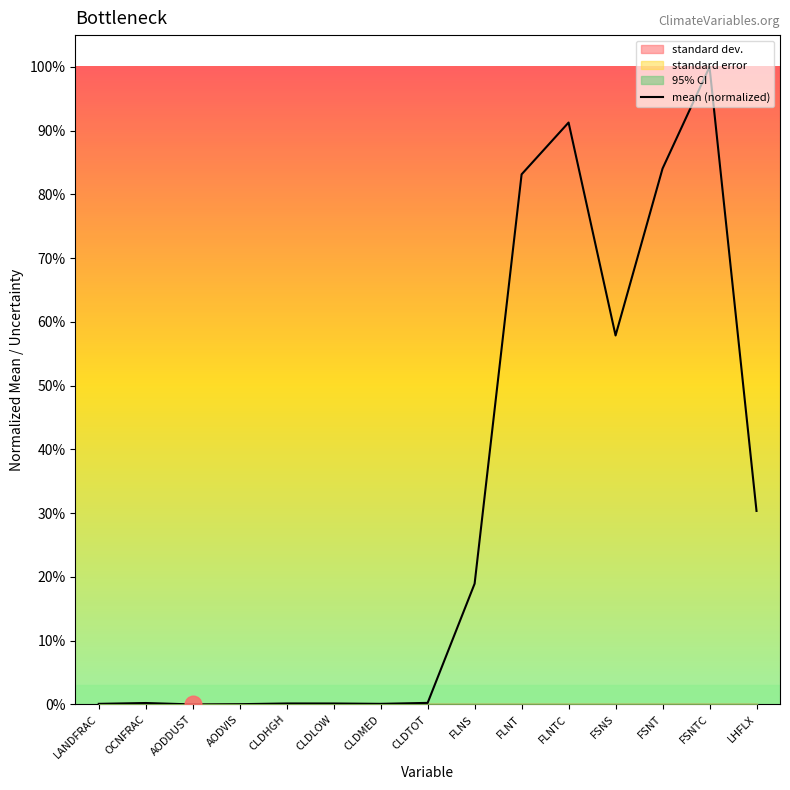

List the labels in order of value, largest first.

FSNTC, FLNTC, FSNT, FLNT, FSNS, LHFLX, FLNS, CLDTOT, OCNFRAC, CLDHGH, CLDLOW, LANDFRAC, CLDMED, AODVIS, AODDUST